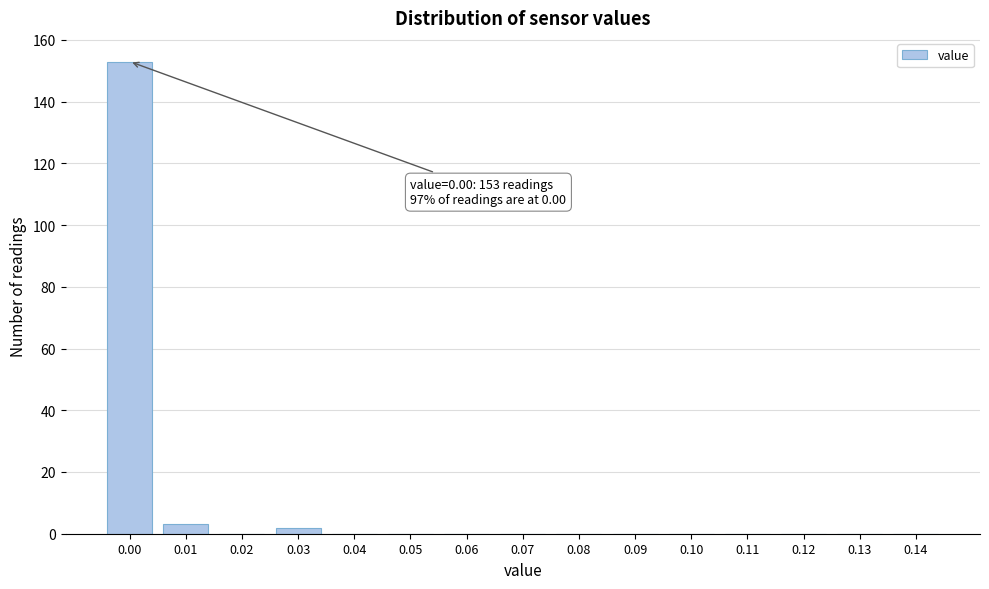

Reading left to right, extract all data points from this chart.

0.00=153	0.01=3	0.02=0	0.03=2	0.04=0	0.05=0	0.06=0	0.07=0	0.08=0	0.09=0	0.10=0	0.11=0	0.12=0	0.13=0	0.14=0